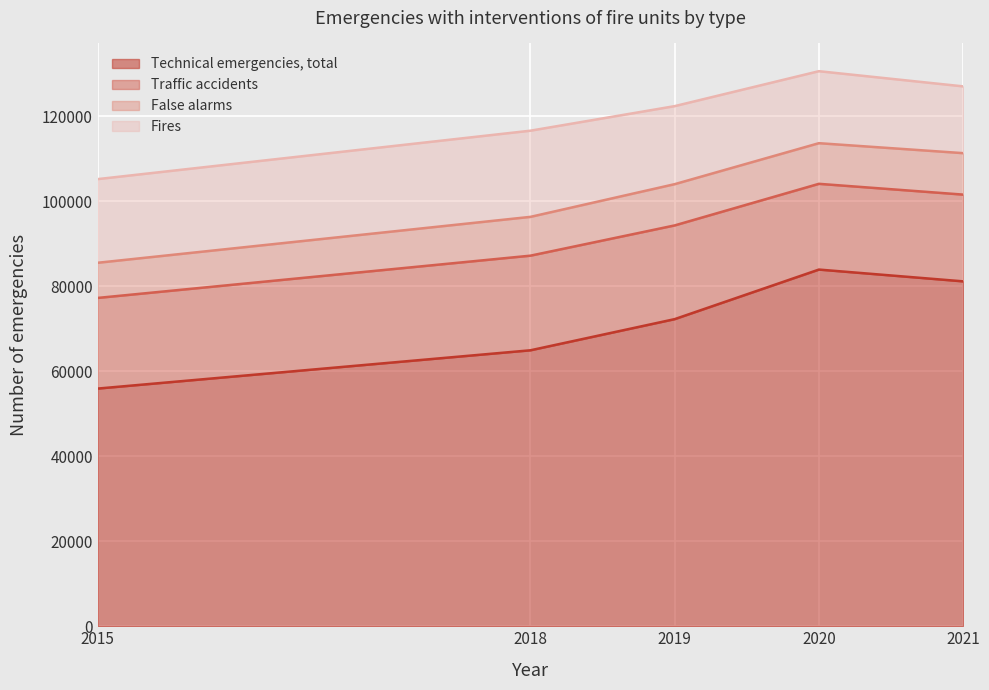

What is the difference between the maximum and minimum values in the Technical emergencies, total series?

28001